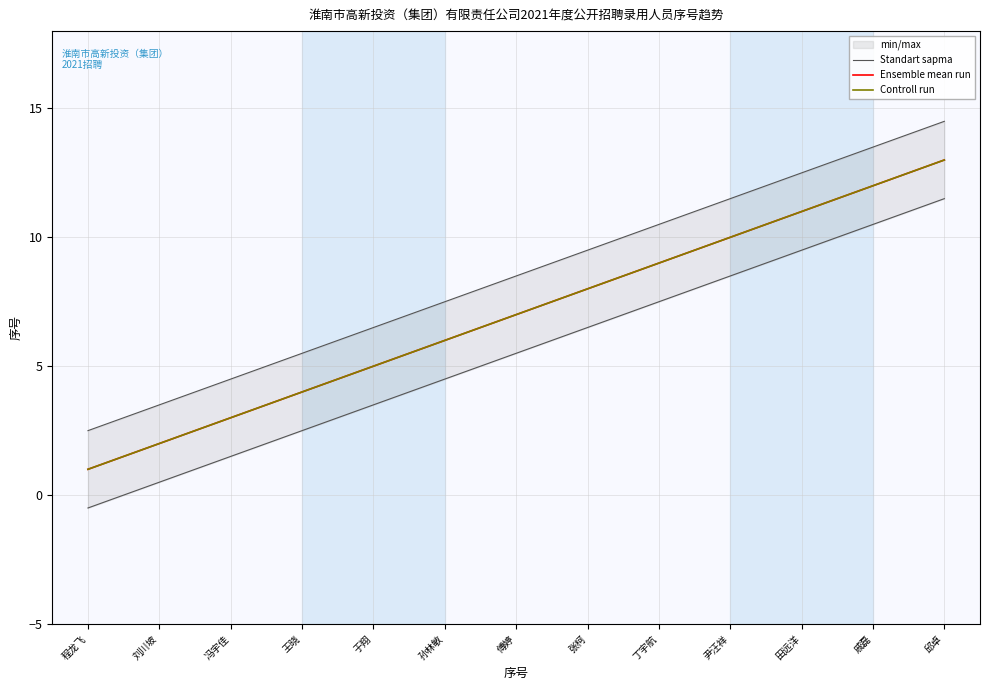

How many data points does each series have?

13